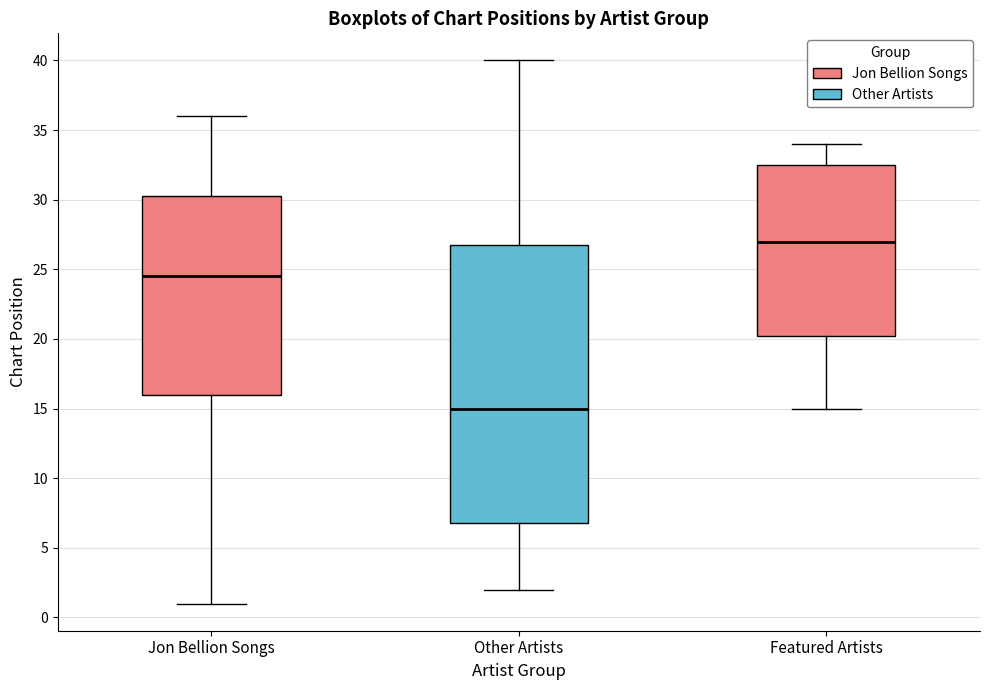

Which box has the highest median line?

Featured Artists